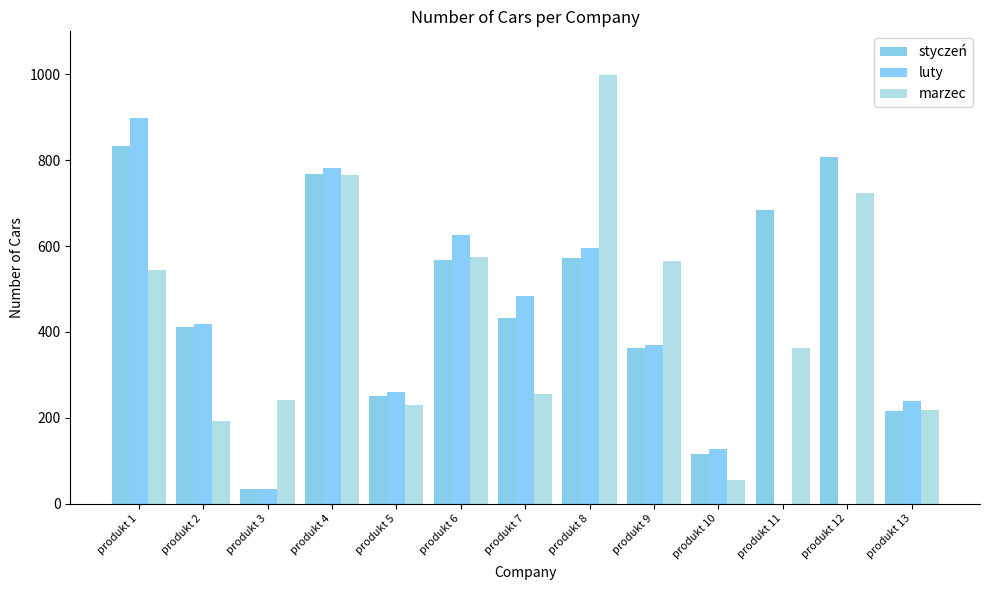

What is the difference between the maximum and minimum values in the marzec series?

944.9